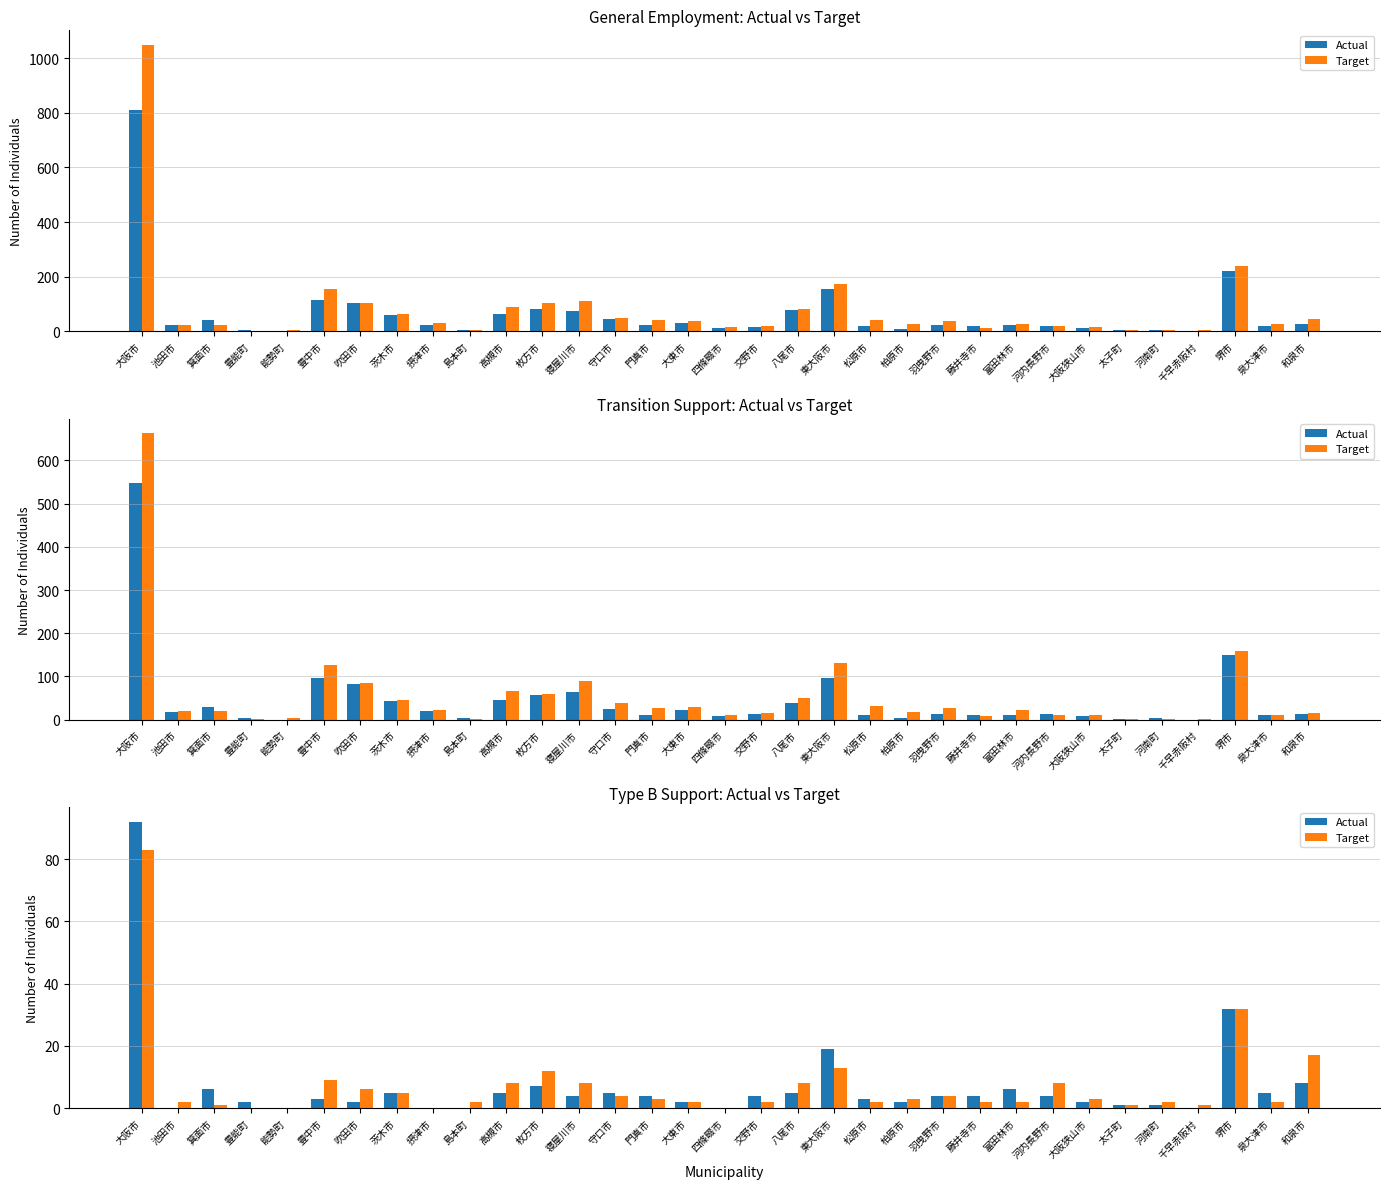

Which category has the highest value in the Actual series?

大阪市